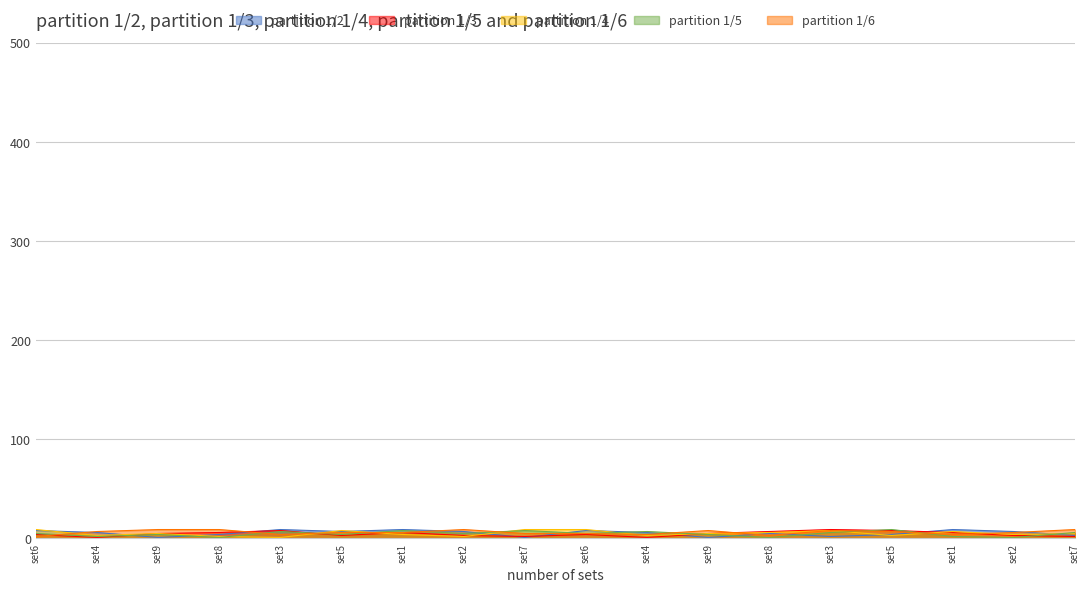

What is the lowest value of the partition 1/4 series?

1